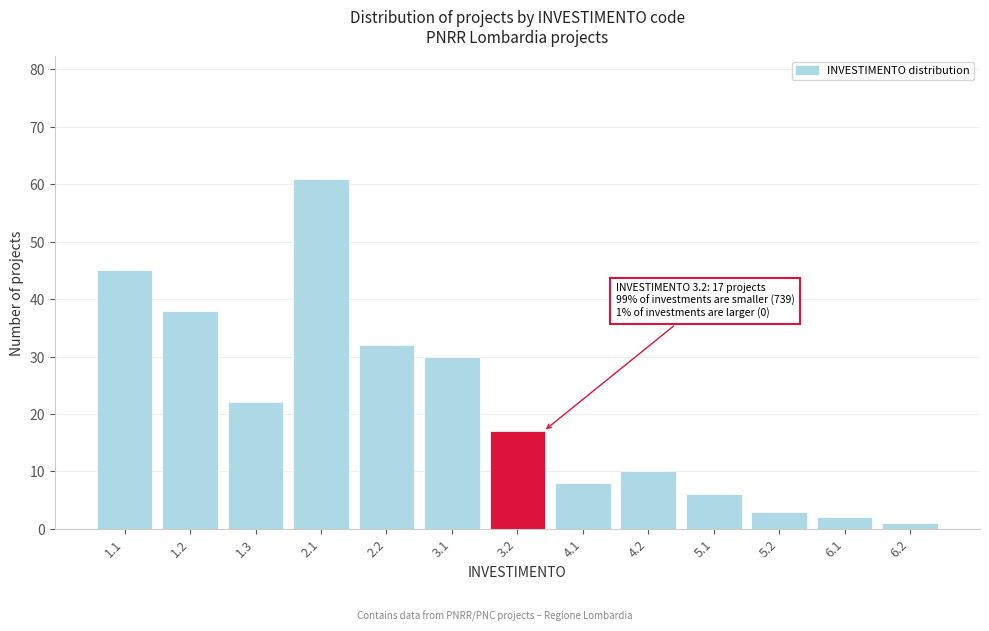

Reading right to left, transcribe all the data shown in this chart.

1	2	3	6	10	8	17	30	32	61	22	38	45